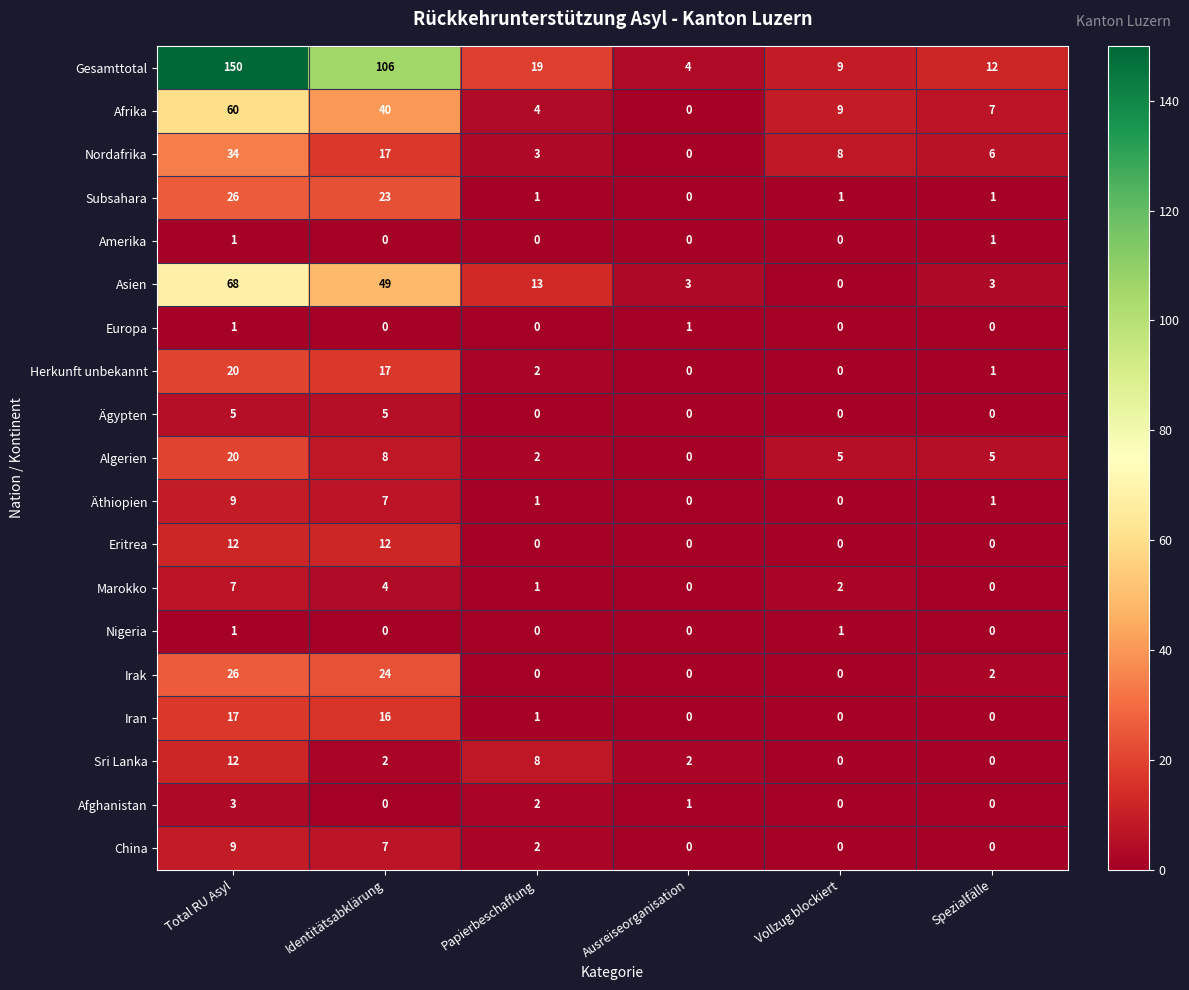

The value of Europa at Spezialfälle is 1. True or false?

False